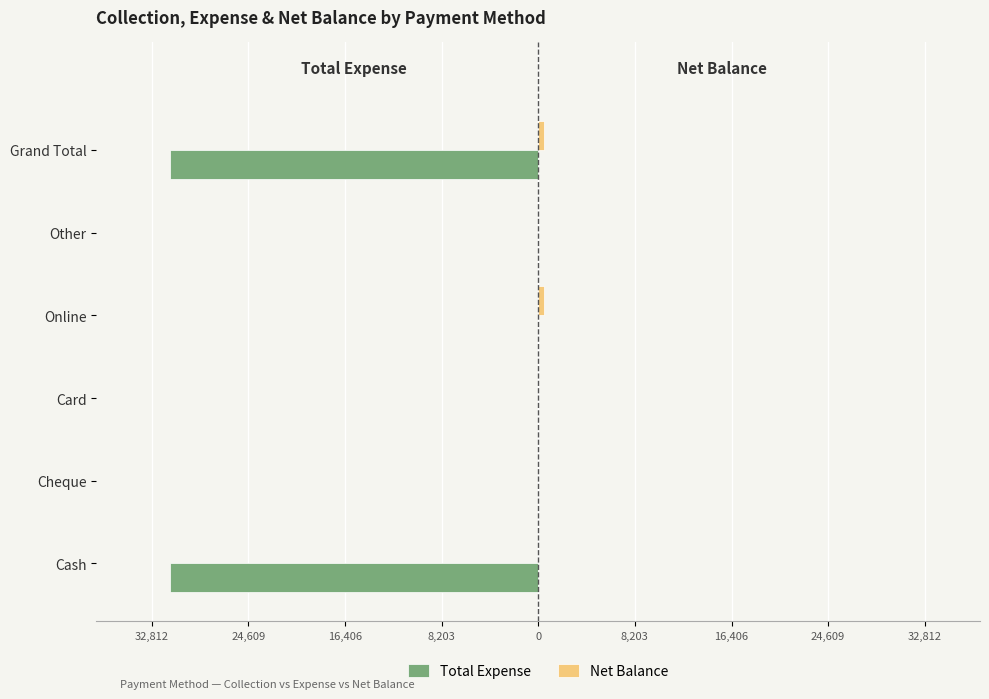

Which series has the widest spread of values?

Total Expense